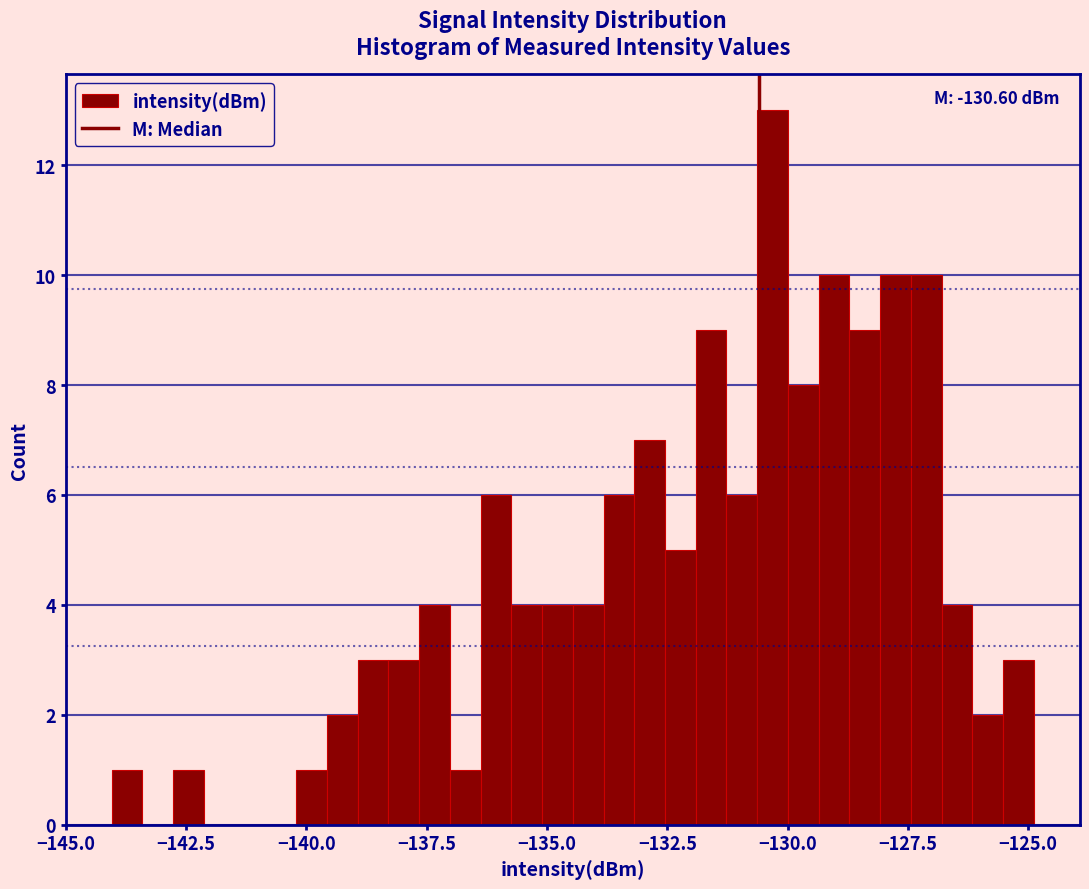

Around what value on the x-axis is the tallest bar? Give the approximate position of its centre, as read against the axis.

-130.5